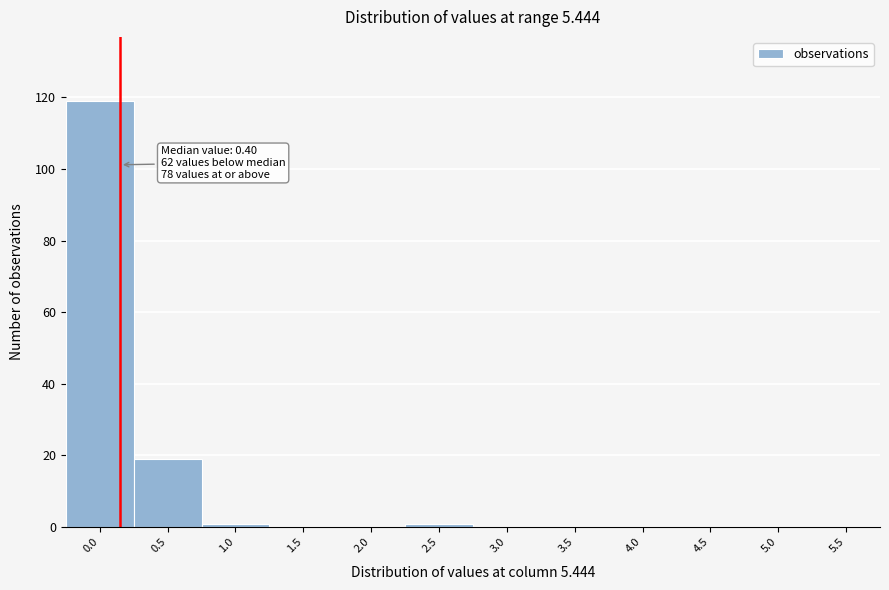

Reading left to right, transcribe all the data shown in this chart.

0.0=119	0.5=19	1.0=1	1.5=0	2.0=0	2.5=1	3.0=0	3.5=0	4.0=0	4.5=0	5.0=0	5.5=0